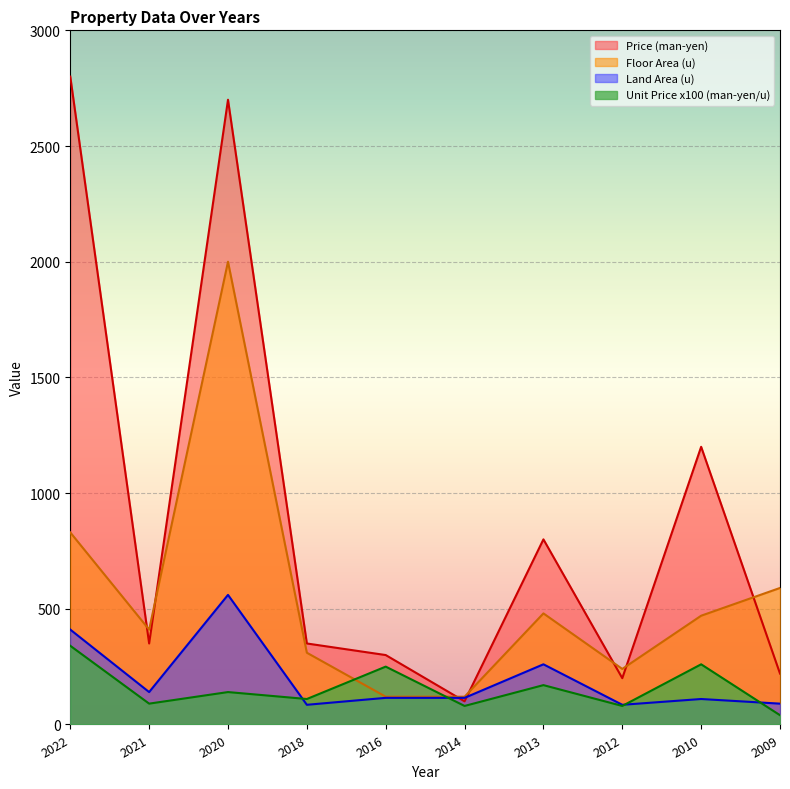

The value of Unit Price (man-yen/u) at 2020 is 140.0. True or false?

True